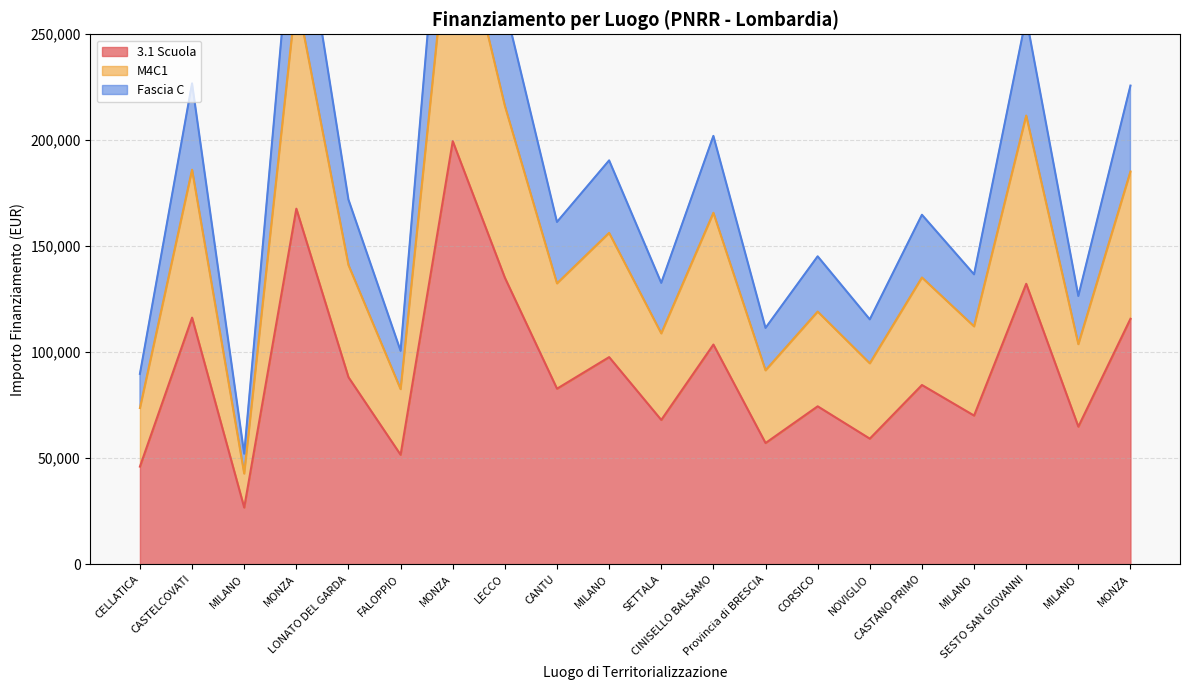

What is the minimum value shown in the chart?

26730.0